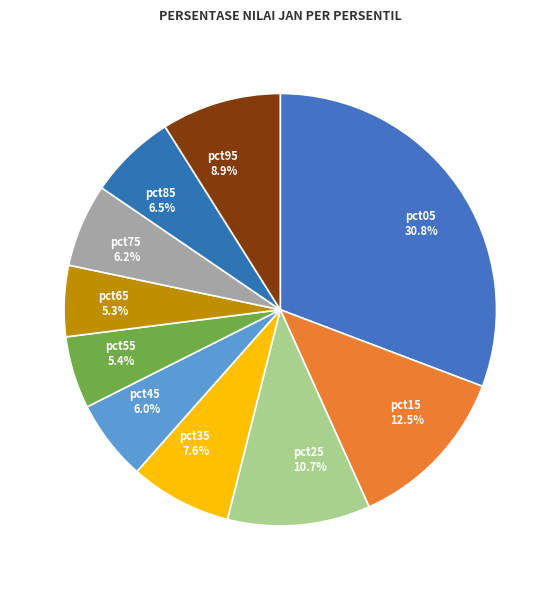

Do pct75 and pct55 together represent more than half of the pie?

No